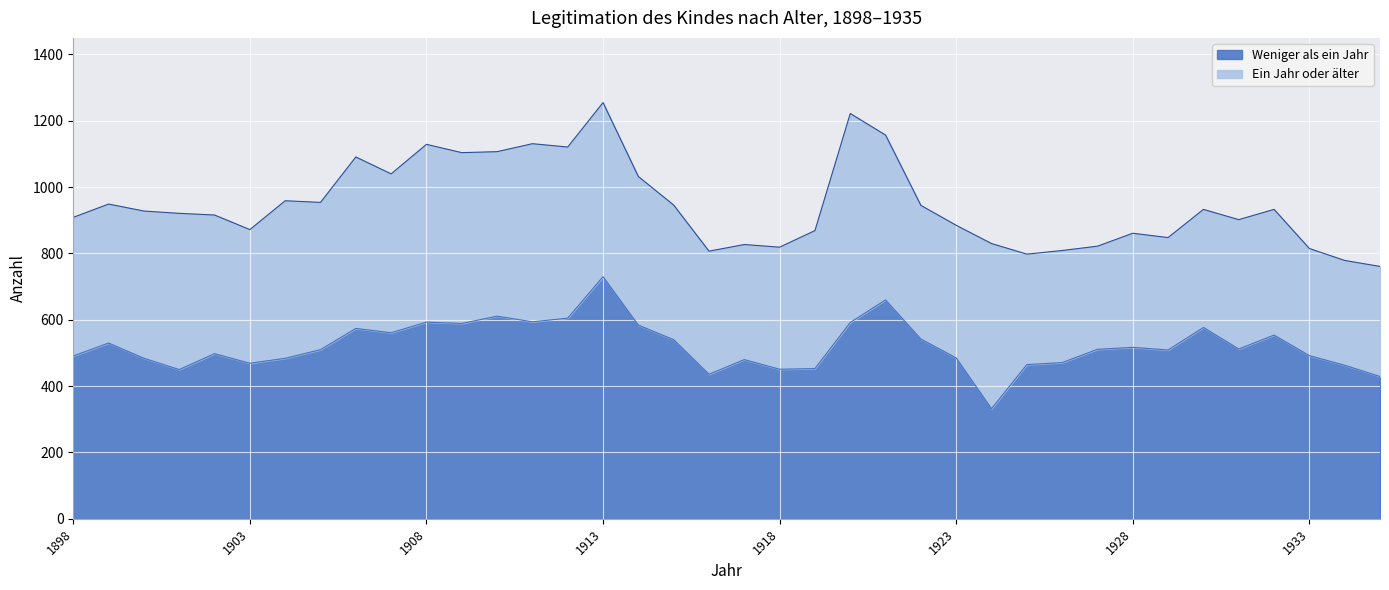

How many lines are shown in the chart?

2